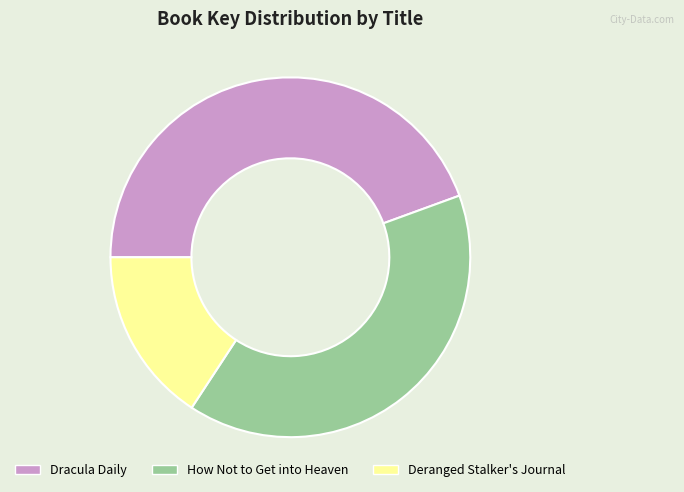

The How Not to Get into Heaven slice represents 53% of the pie. True or false?

False